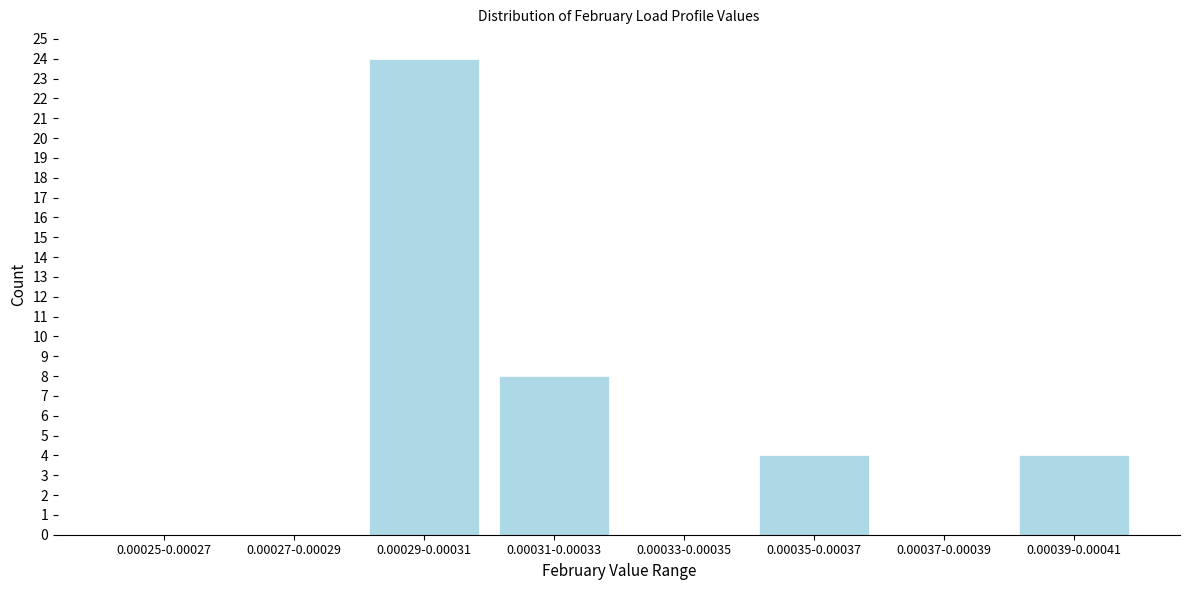

Reading left to right, what are all the values shown in this chart?

0.00025-0.00027=0	0.00027-0.00029=0	0.00029-0.00031=24	0.00031-0.00033=8	0.00033-0.00035=0	0.00035-0.00037=4	0.00037-0.00039=0	0.00039-0.00041=4